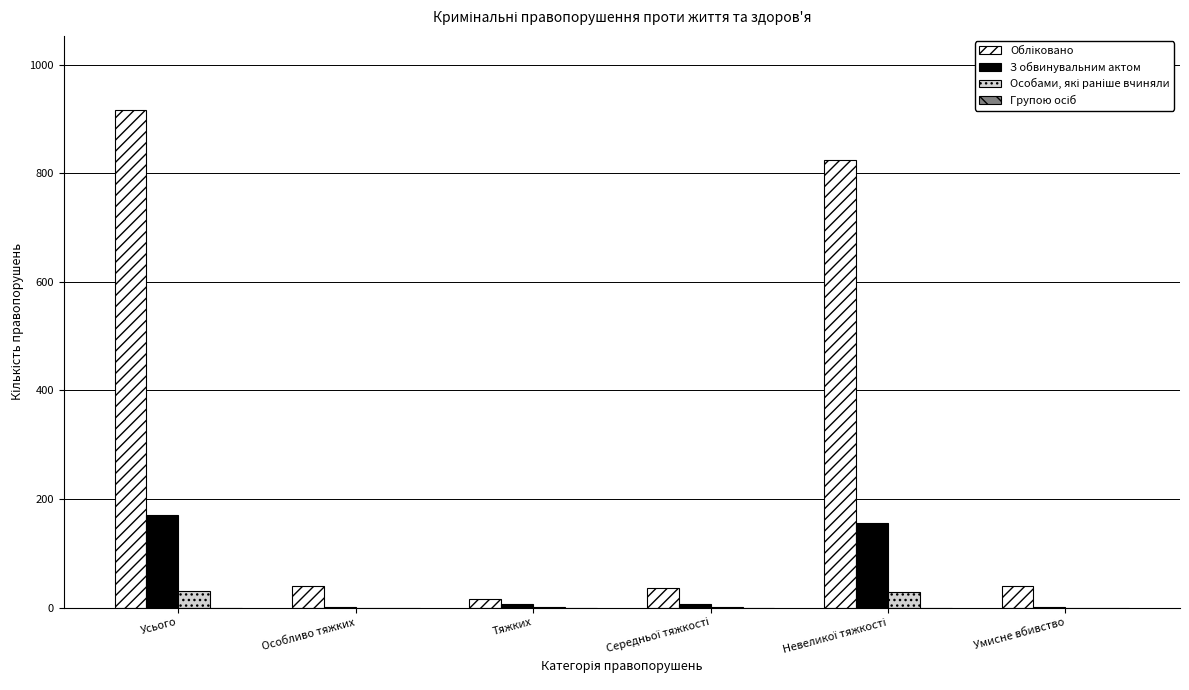

How many groups of bars are there?

6